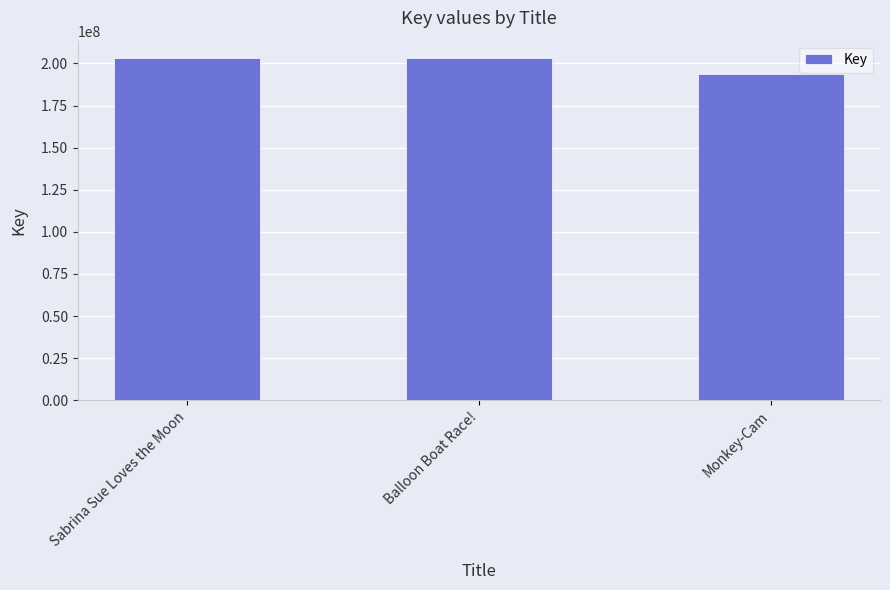

What is the change in value from Sabrina Sue Loves the Moon to Monkey-Cam?

-9626675